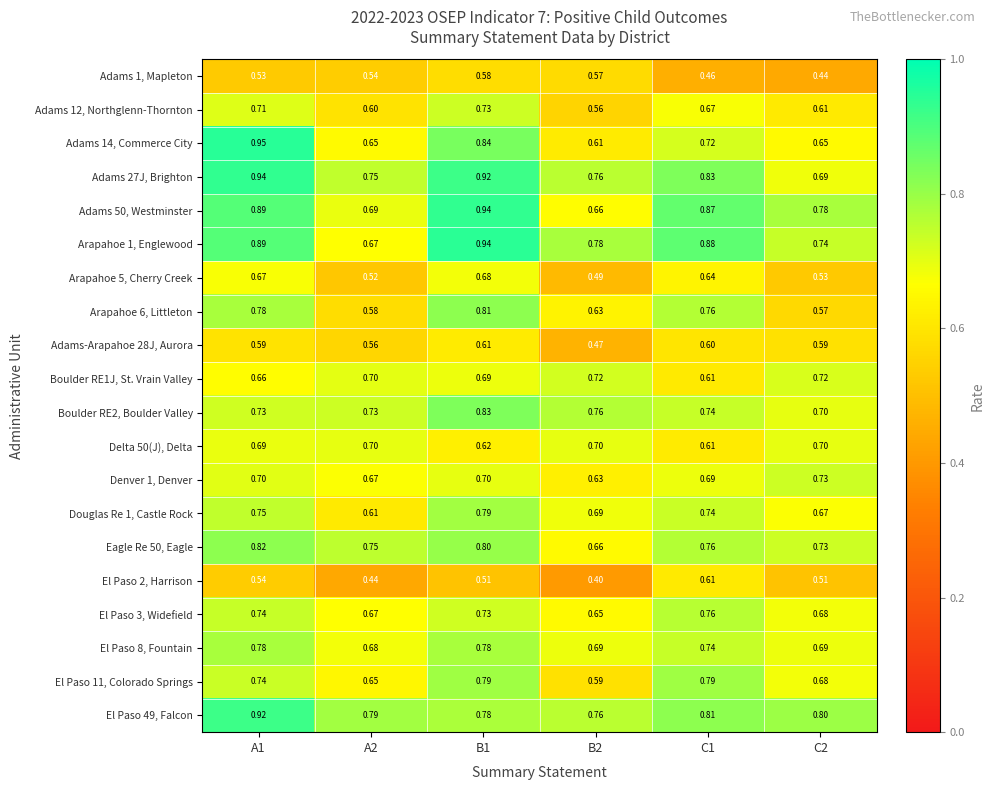

How many series are shown in this chart?

20